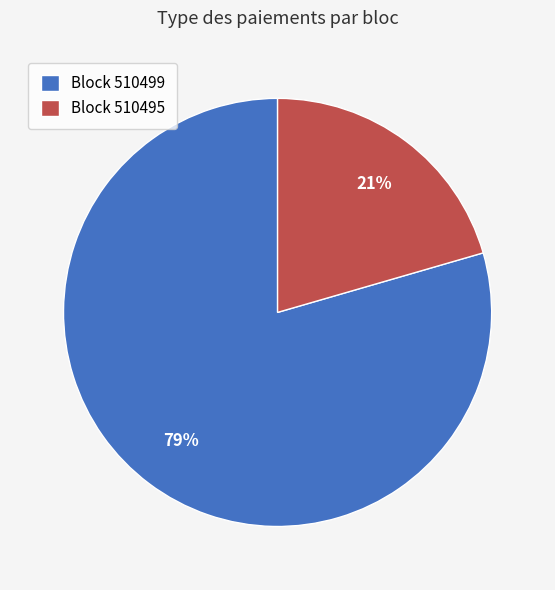

True or false: Block 510495 accounts for 21% of the total.

True